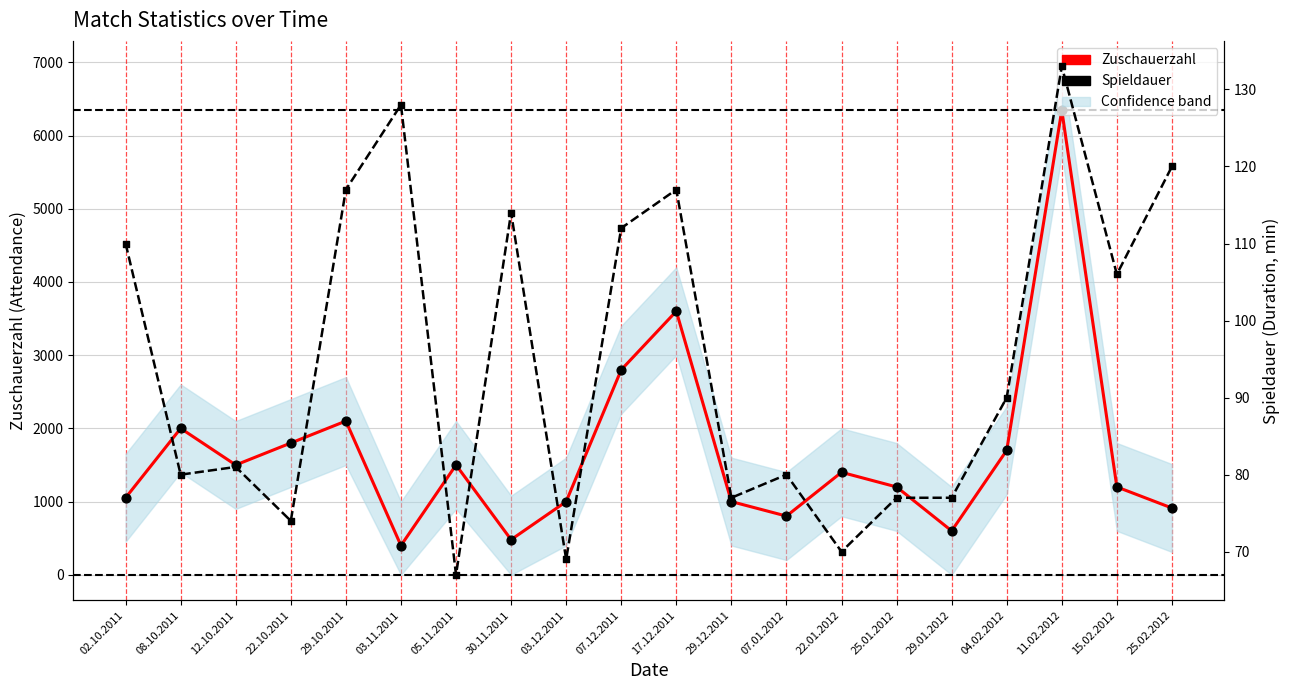

What is the total value across all series at 03.12.2011?

1069